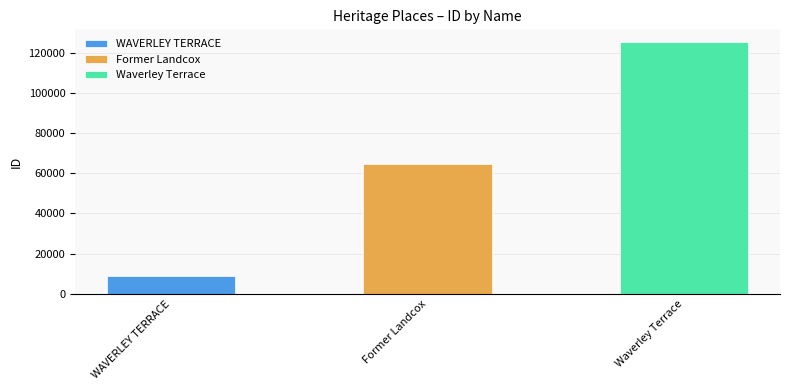

Reading left to right, what are all the values shown in this chart?

9066	64536	125332